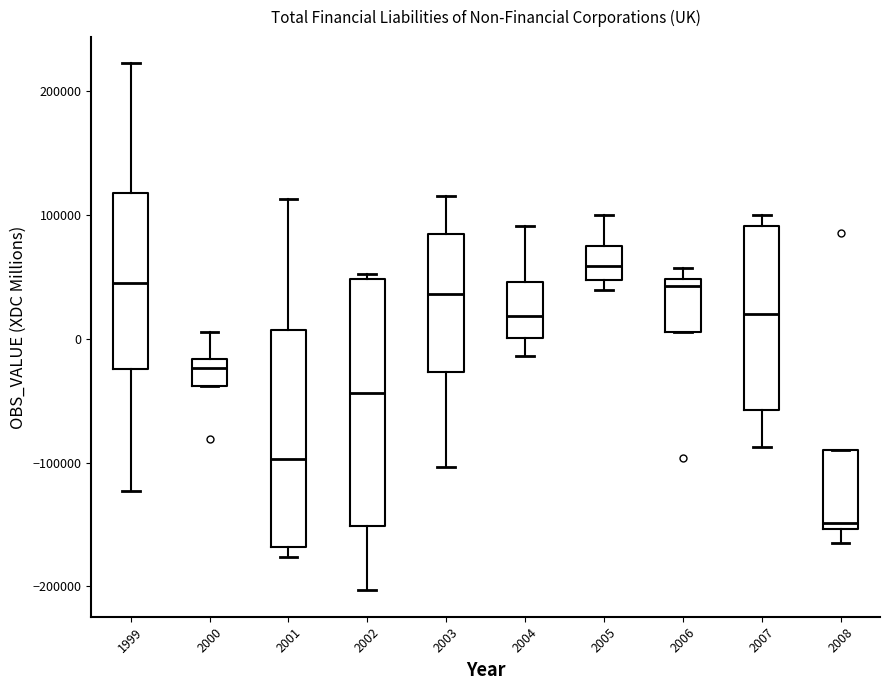

Reading left to right, read every box against the y-axis: the position of its median line, the range the box covers, and the ends of its whiskers. The values are not printed on the chart, so give them approximately, as read against the axis.

1999: median 50000, box -20000 to 120000, whiskers -120000 to 220000
2000: median -20000 (just below the box's upper edge), box -40000 to -20000, whiskers -40000 to 0
2001: median -100000, box -170000 to 10000, whiskers -180000 to 110000
2002: median -40000, box -150000 to 50000, whiskers -200000 to 50000 (just above the box's upper edge)
2003: median 40000, box -30000 to 80000, whiskers -100000 to 120000
2004: median 20000, box 0 to 50000, whiskers -10000 to 90000
2005: median 60000, box 50000 to 80000, whiskers 40000 to 100000
2006: median 40000, box 10000 to 50000, whiskers 10000 to 60000
2007: median 20000, box -60000 to 90000, whiskers -90000 to 100000
2008: median -150000 (just above the box's lower edge), box -150000 to -90000, whiskers -170000 to -90000